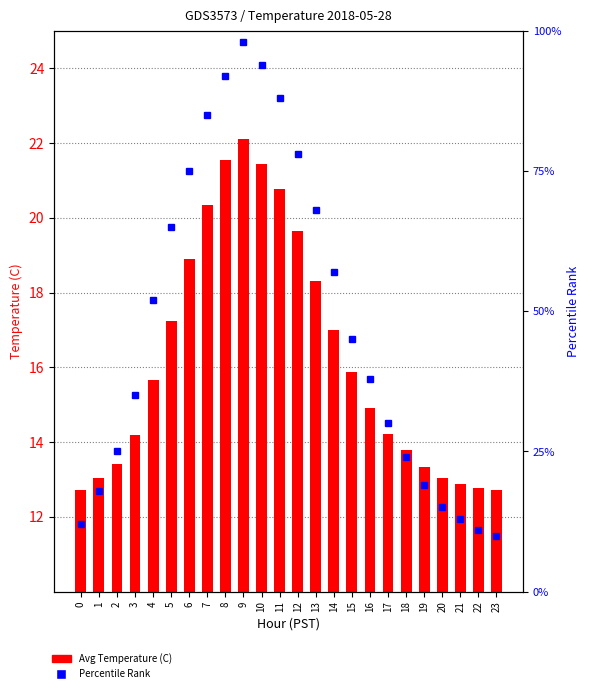

Is it true that Percentile Rank equals 91.3 at 14?

False